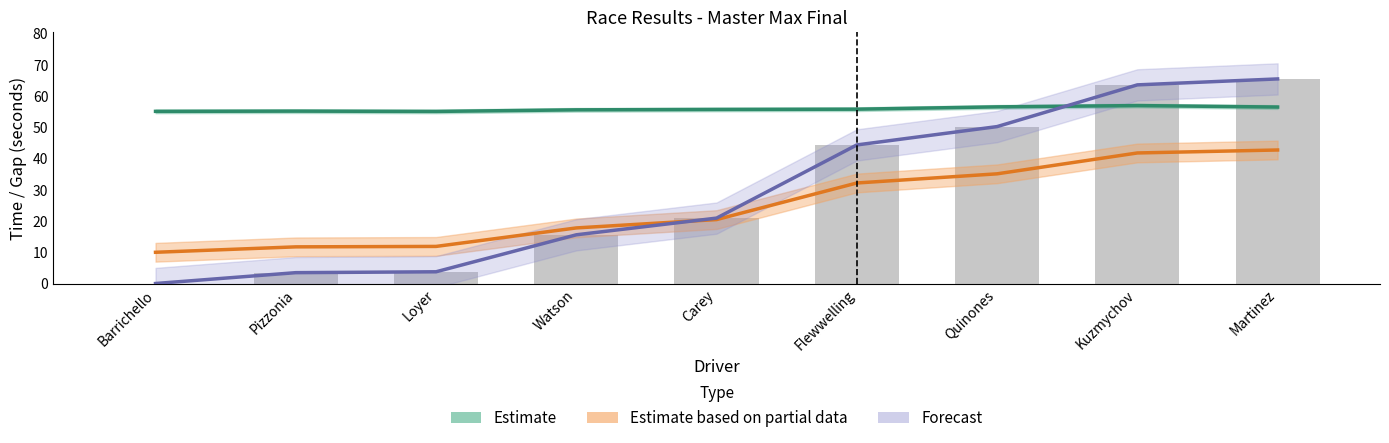

At how many categories does at least one series exceed 58?

2